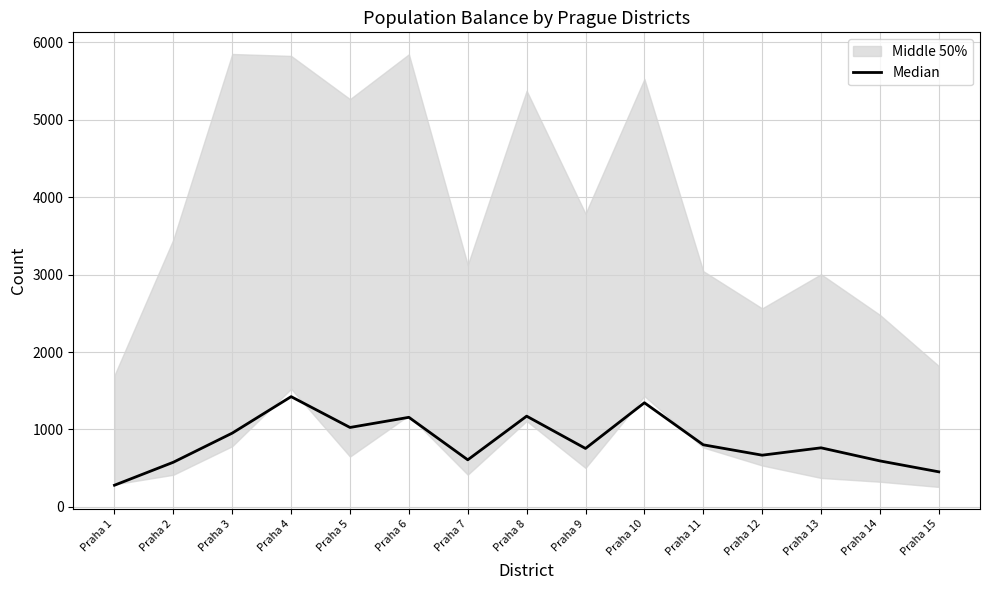

Rank the categories by value from highest to lowest.

Praha 4, Praha 10, Praha 8, Praha 6, Praha 5, Praha 3, Praha 11, Praha 13, Praha 9, Praha 12, Praha 7, Praha 14, Praha 2, Praha 15, Praha 1